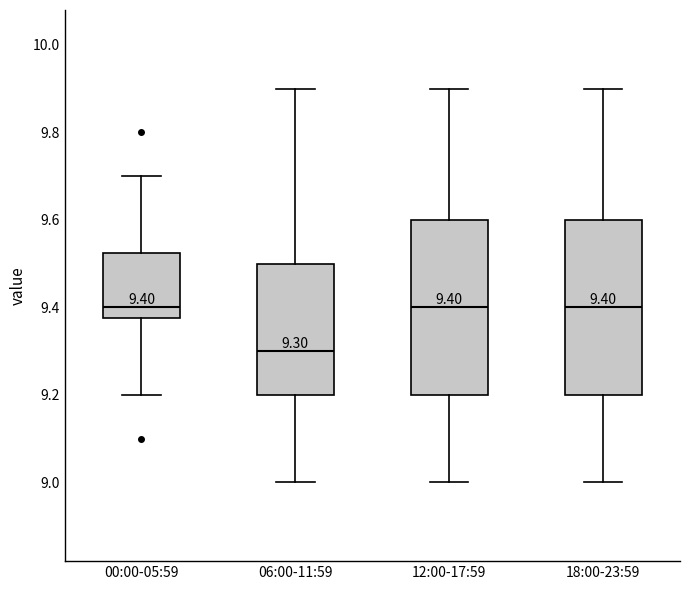

Which box's median line is the lowest?

06:00-11:59